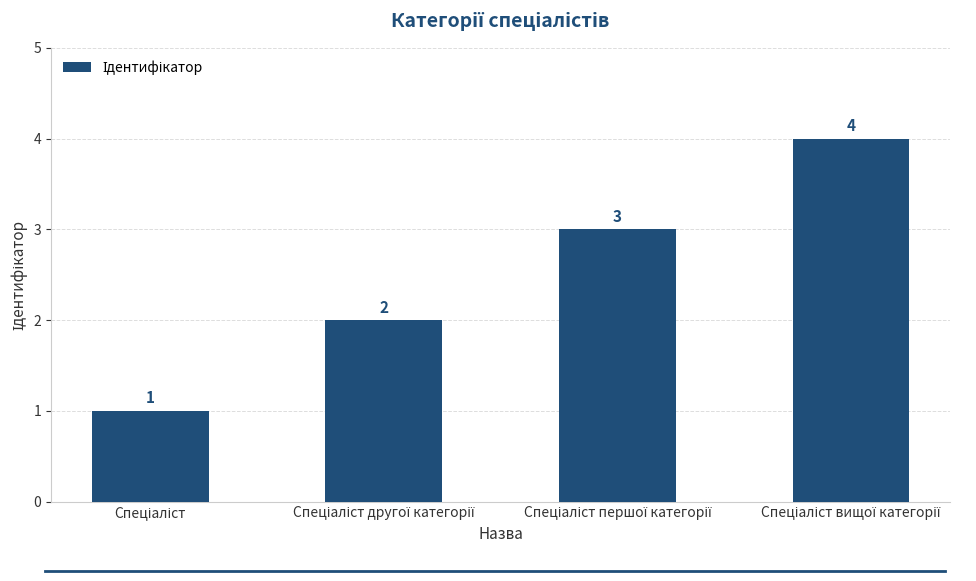

What is the difference between the maximum and minimum values?

3